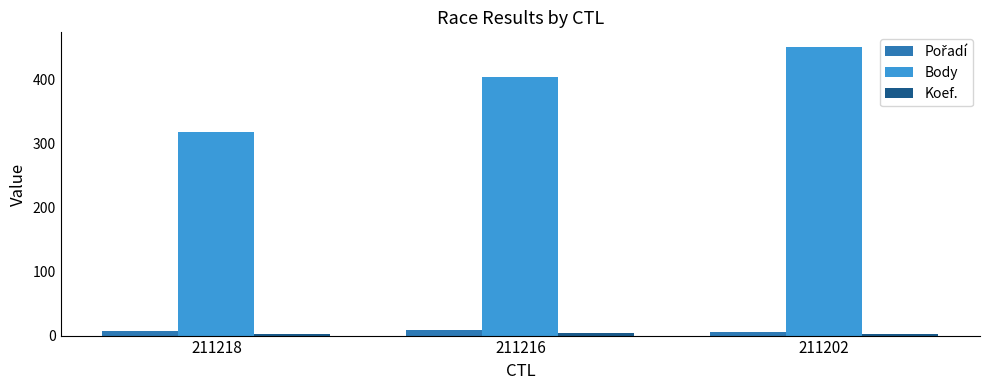

What is the greatest value displayed?

452